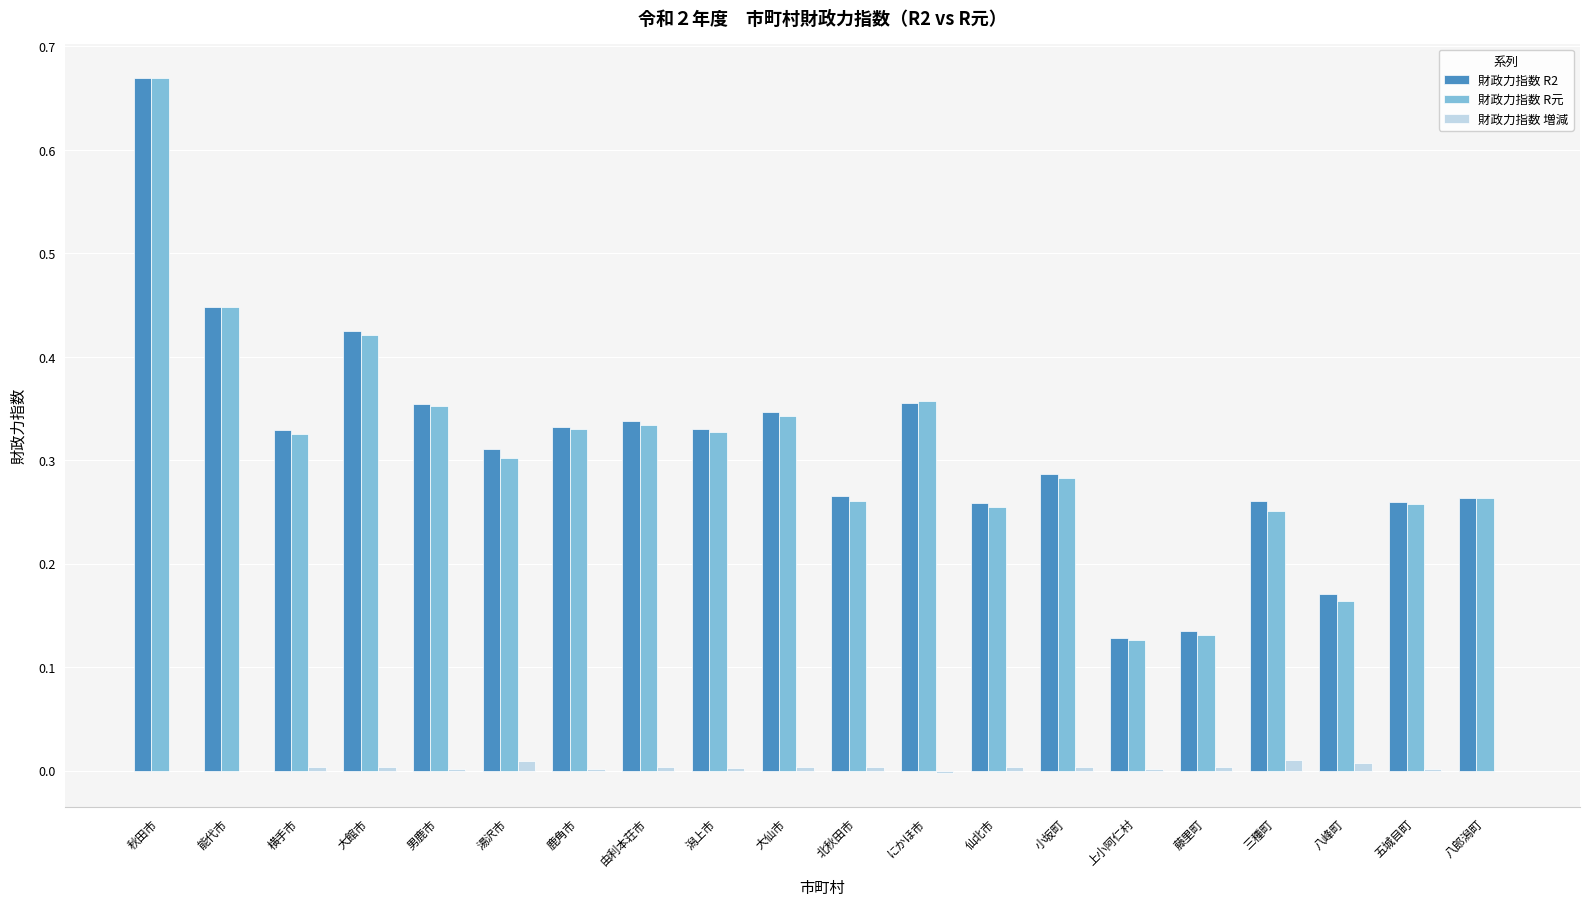

The value of 財政力指数 R2 at 横手市 is 0.5. True or false?

False